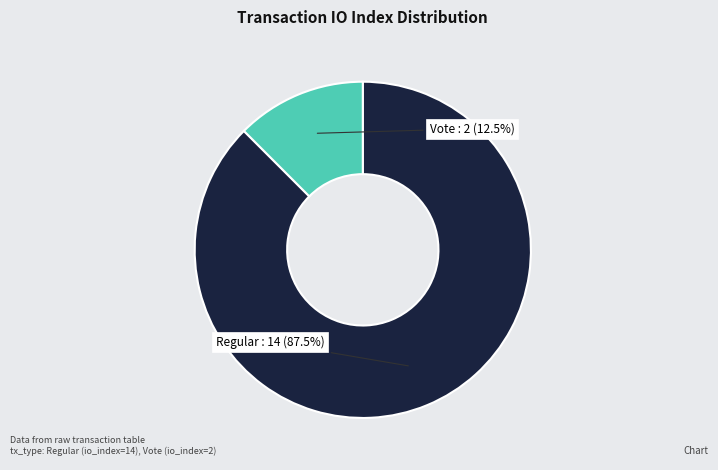

Does any single category account for the majority?

Yes